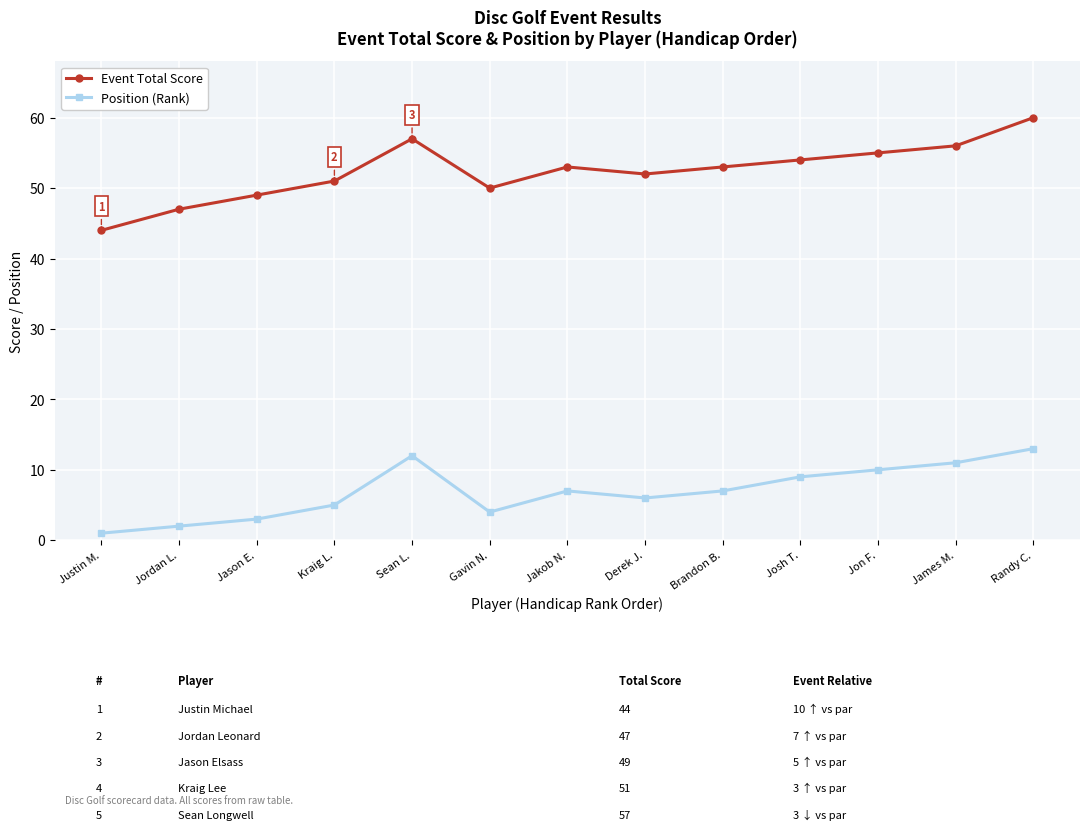

List the series in order of their peak value, highest first.

Event Total Score, Position (Rank)